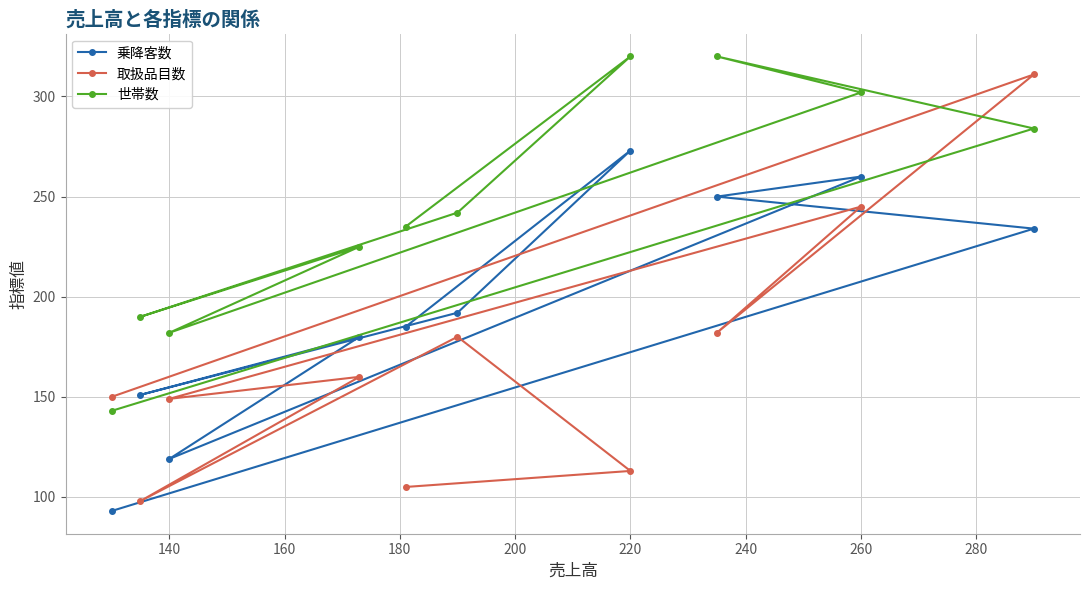

What is the approximate value of 乗降客数 at 220, to the nearest 5?

275